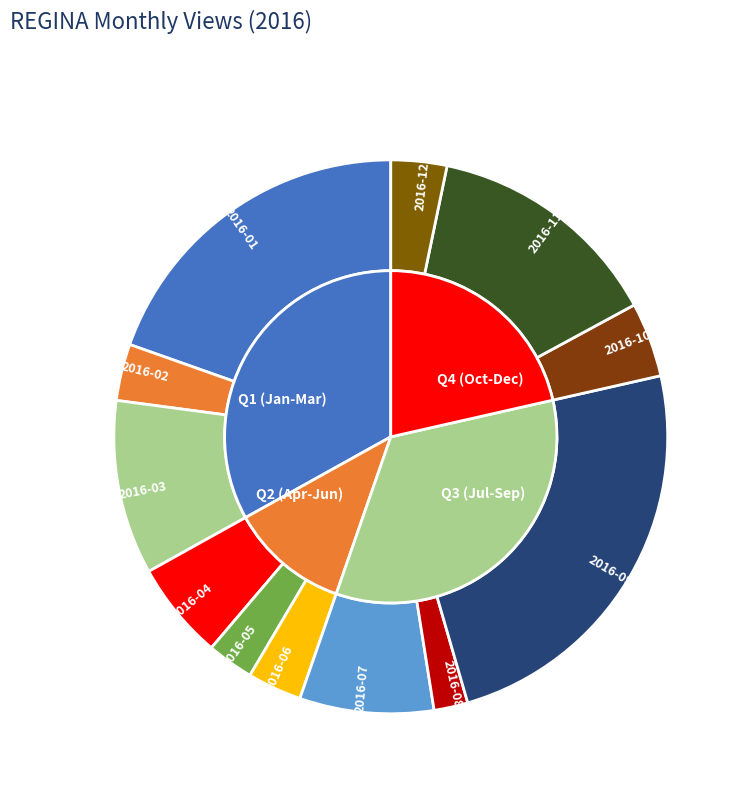

What portion of the pie excludes 2016-01?

80.4%